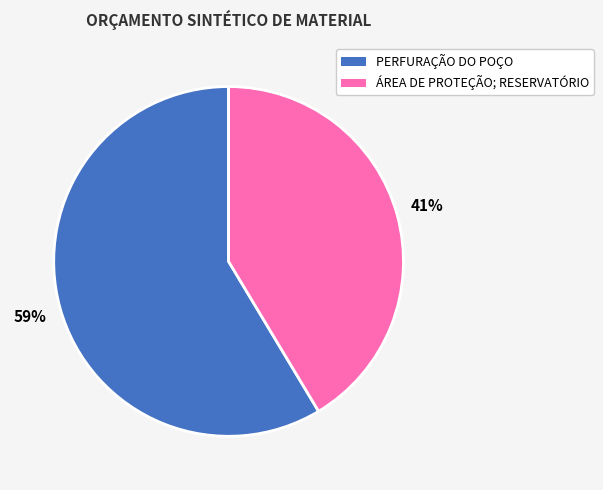

Is there any slice that represents more than half of the pie?

Yes